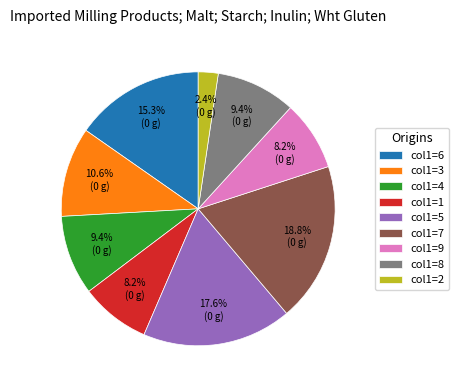

Approximately how many times larger is the value at col1=3 compared to col1=1?

1.3